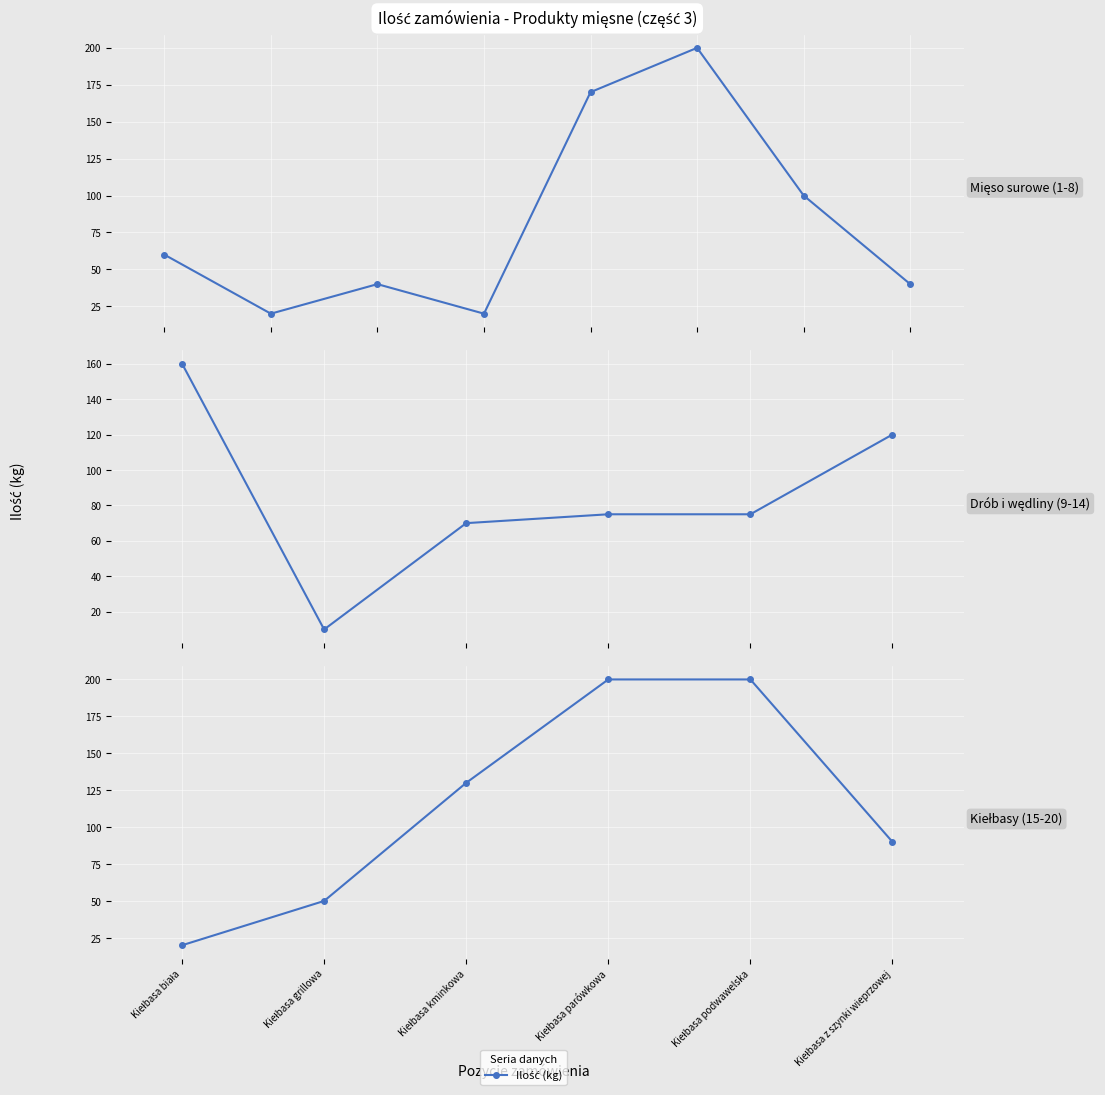

How many distinct data groups are displayed?

1